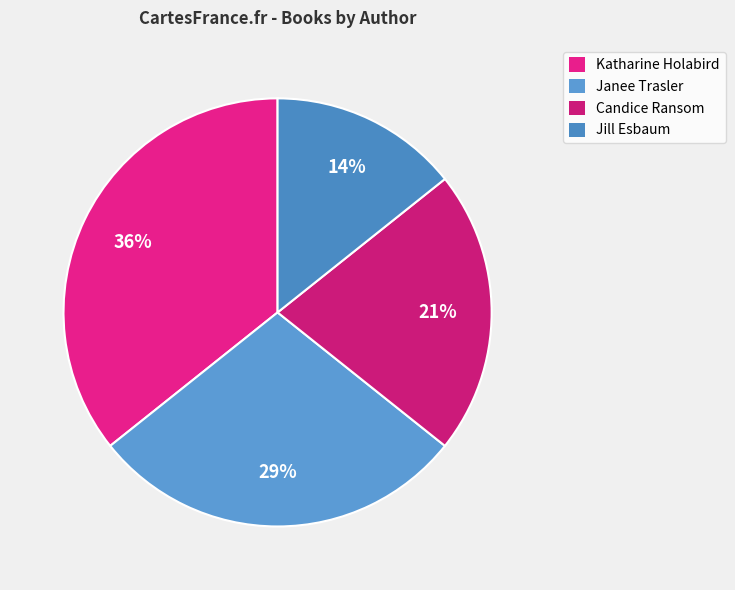

How many segments does this pie chart have?

4